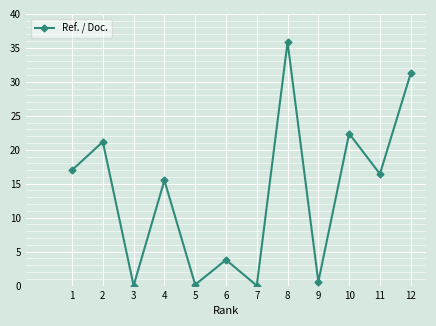

What is the difference between the values at 4 and 2?

5.7